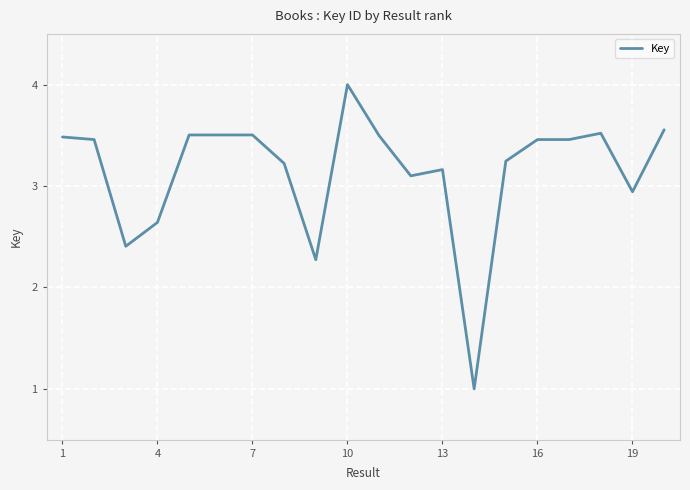

What is the smallest value displayed?

1.0